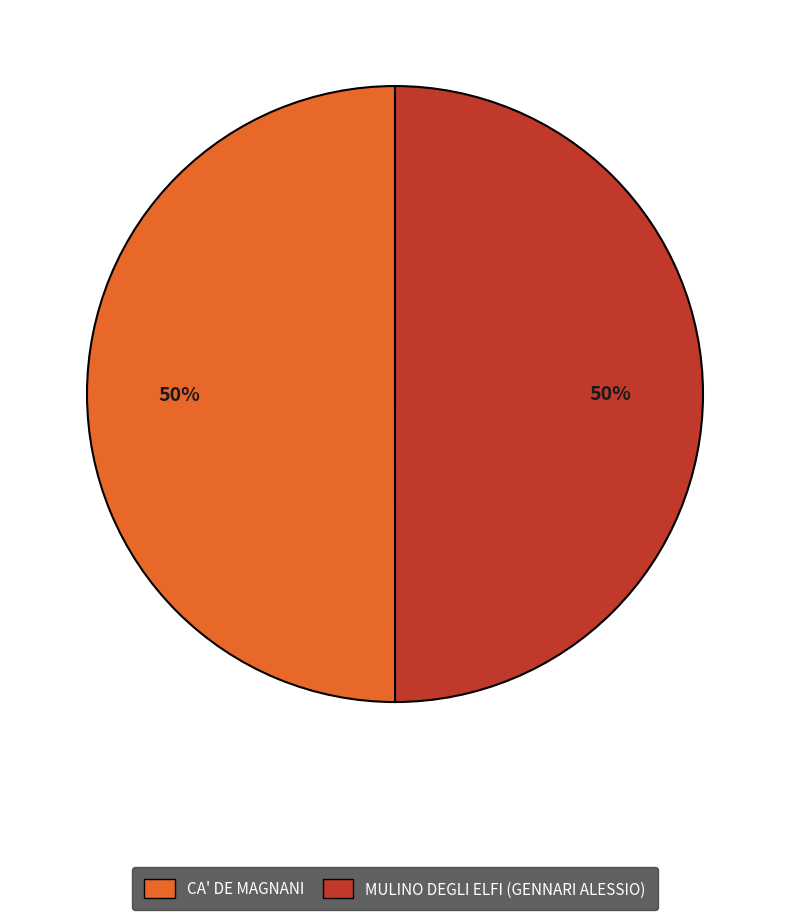

Count the number of slices in the pie.

2